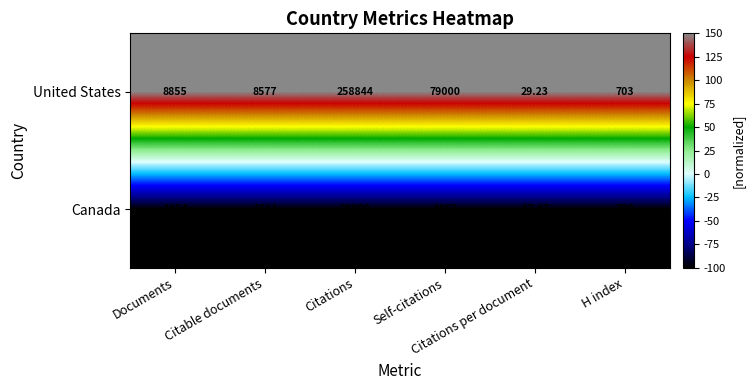

Rank the series by their average value, from highest to lowest.

United States, Canada